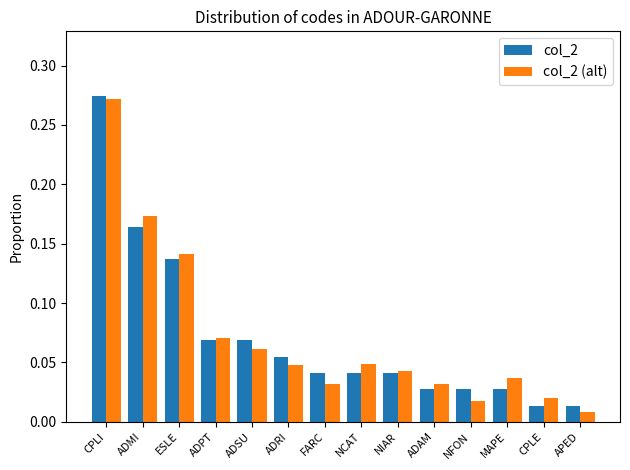

How many bars are there in total?

28